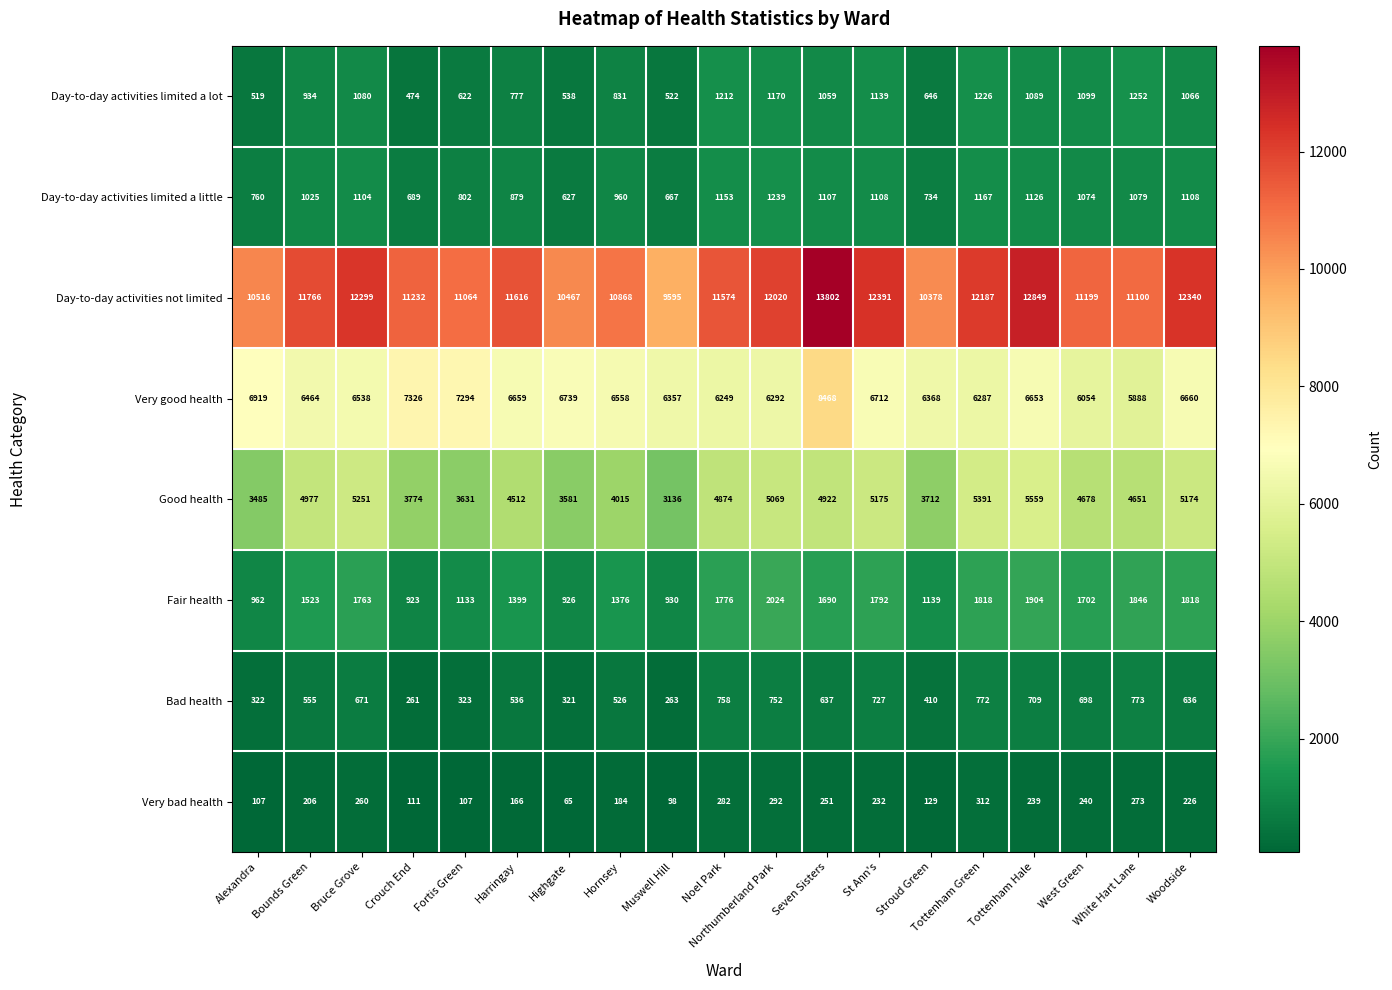

What is the maximum value shown in the chart?

13802